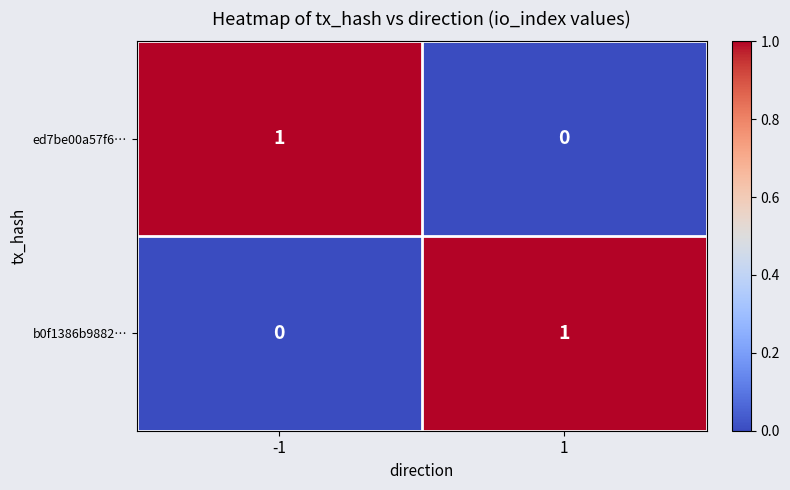

Is the value of b0f1386b9882… at 1 greater than the value of ed7be00a57f6… at 1?

Yes